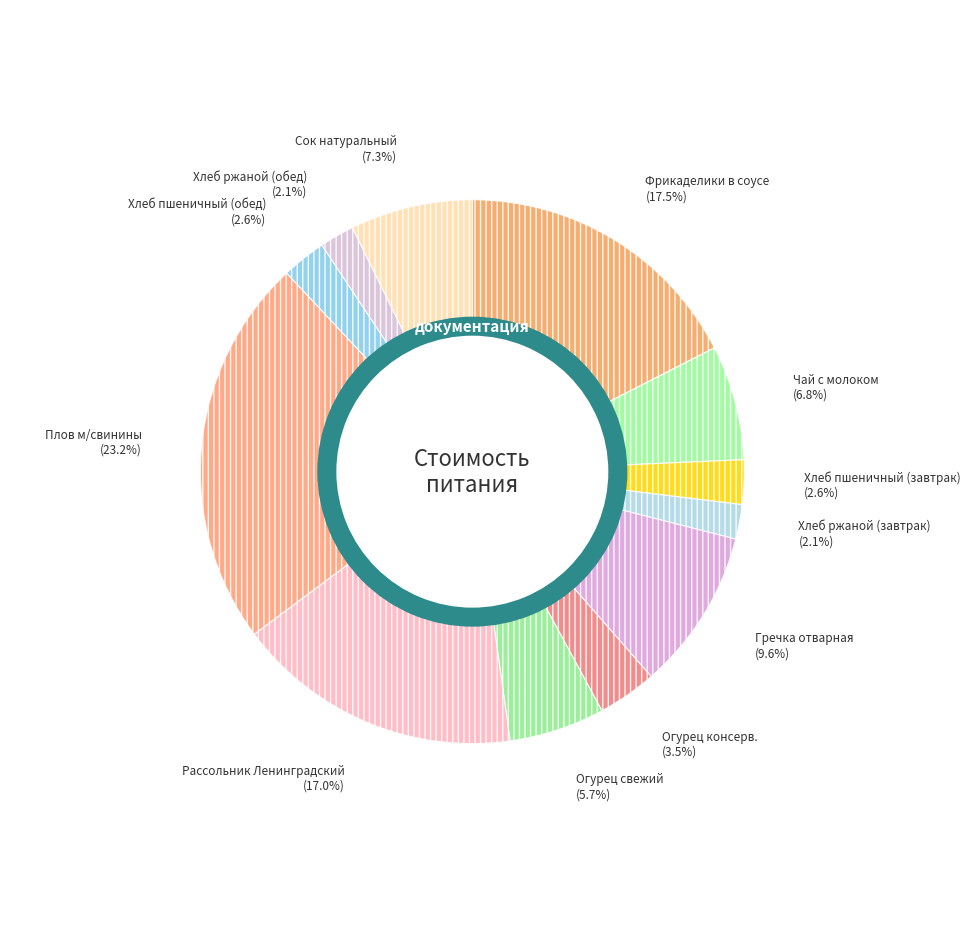

What portion of the pie excludes Огурец свежий?

94.3%